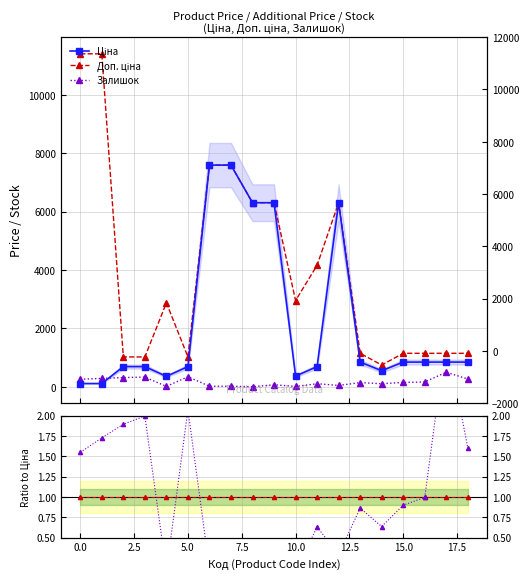

At how many categories does at least one series exceed 4030?

8